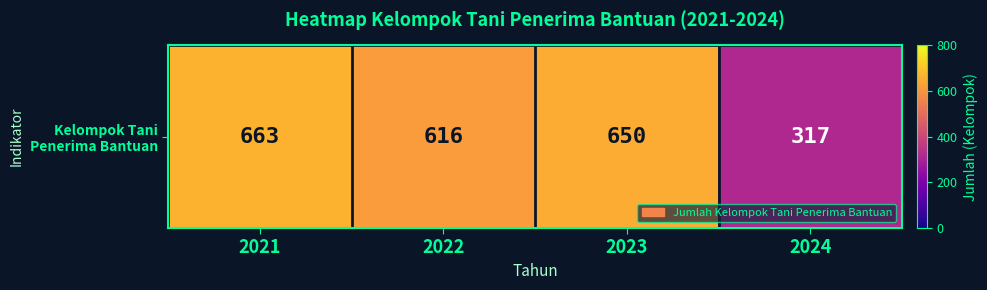

What is the sum of the values at 2021 and 2022?

1279